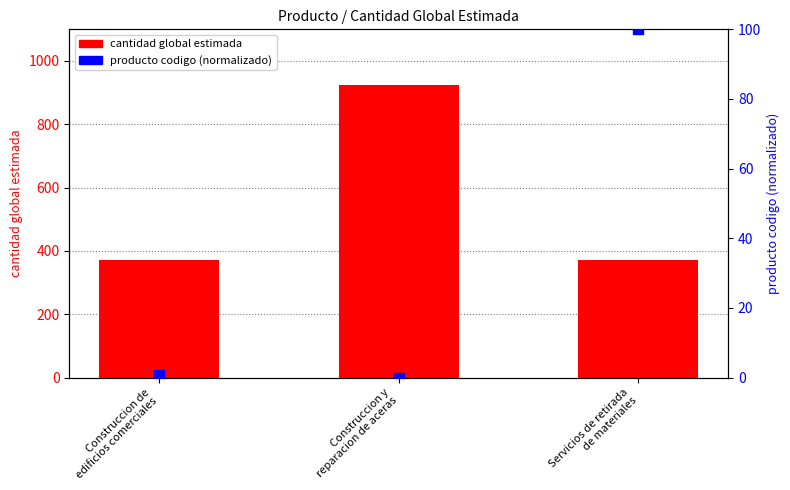

At how many categories does at least one series exceed 237?

3